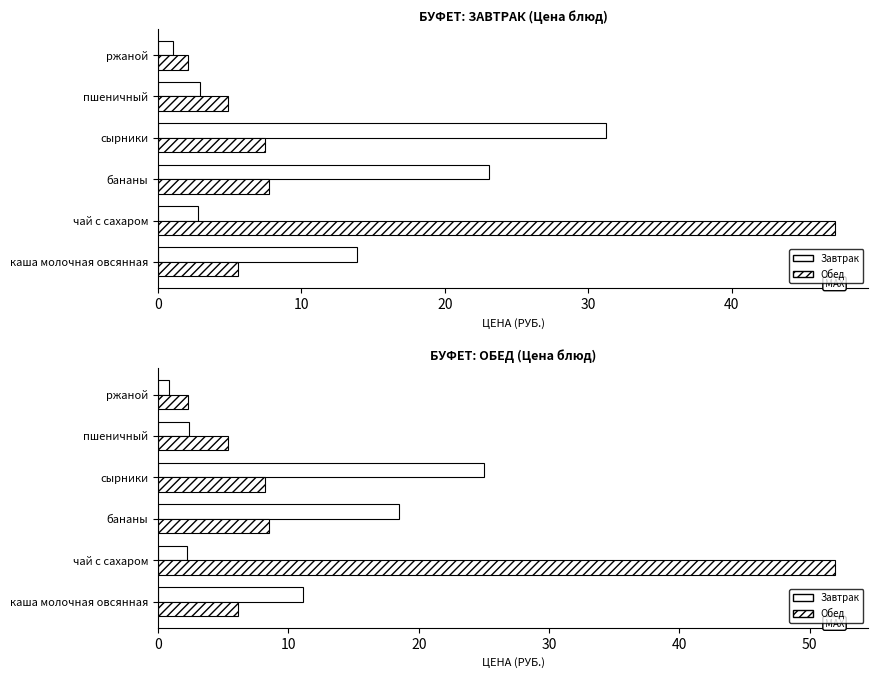

True or false: Обед (Rejected) has a value of 12.6 at бананы.

False